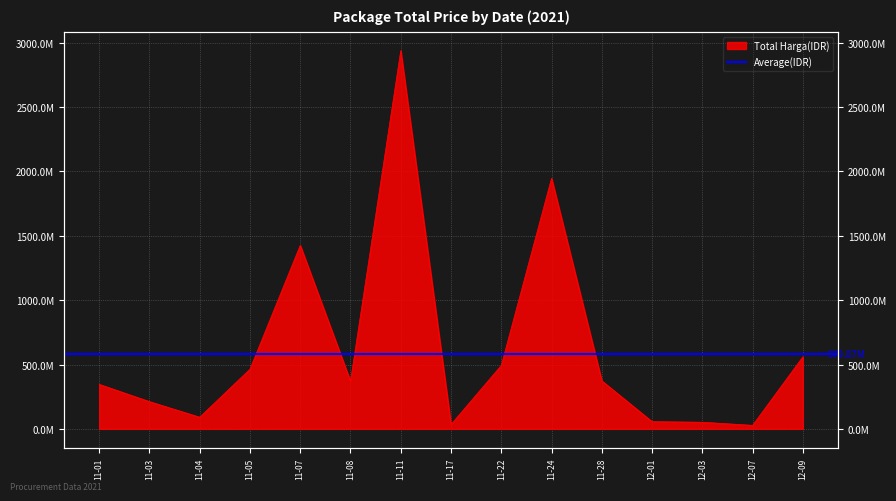

Approximately how many times larger is the value at 12-07 compared to 12-01?

0.5